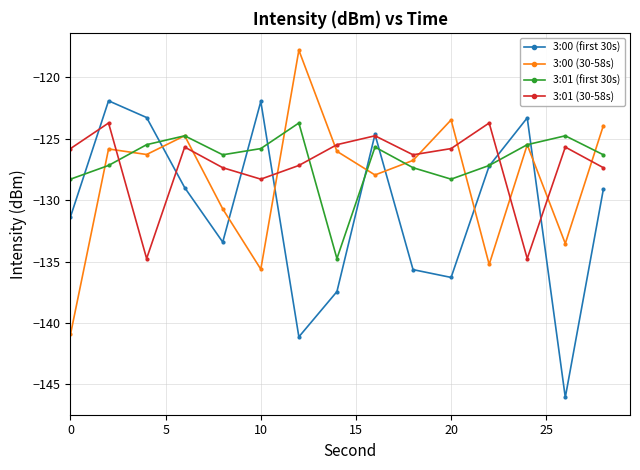

How many interior local peaks does the 3:01 (first 30s) series have?

4